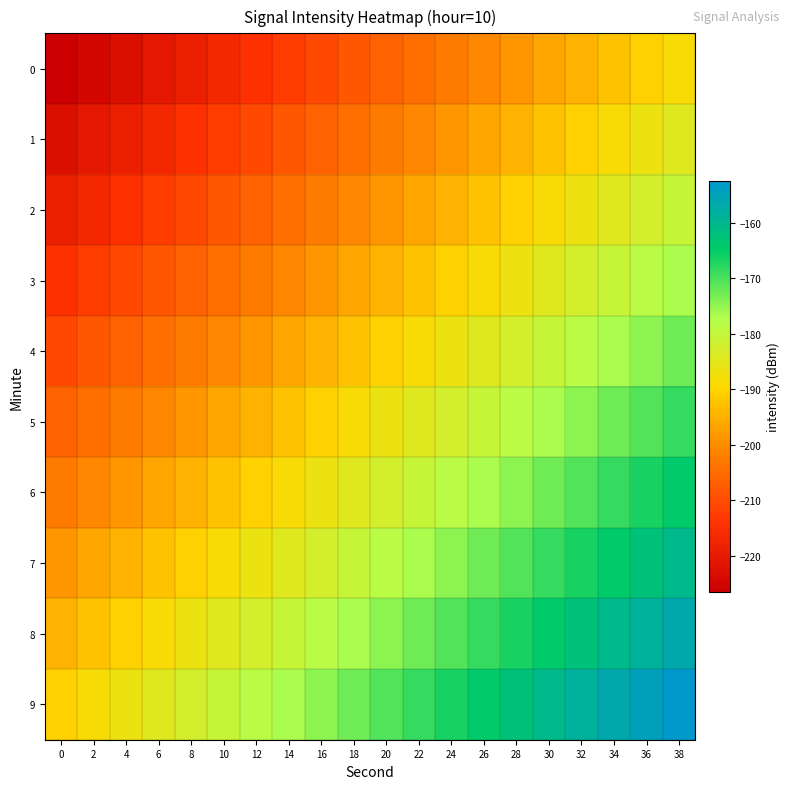

Between 6 and 26, which is larger?

26